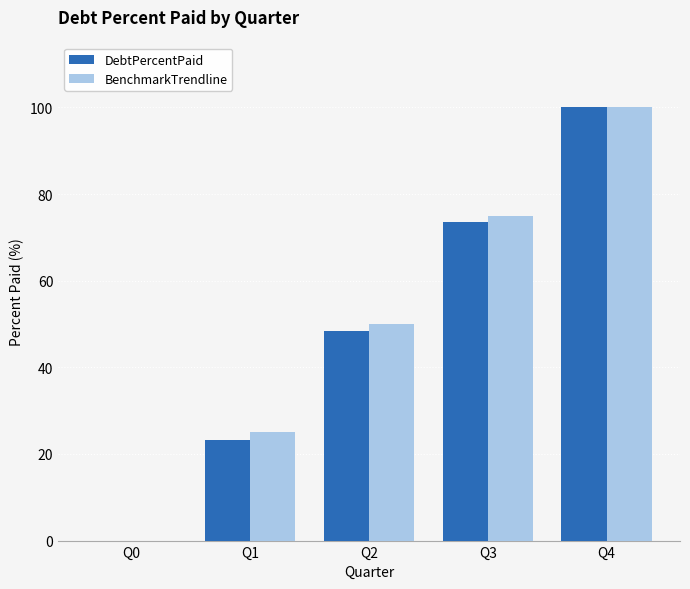

What is the sum of all DebtPercentPaid values?

245.2